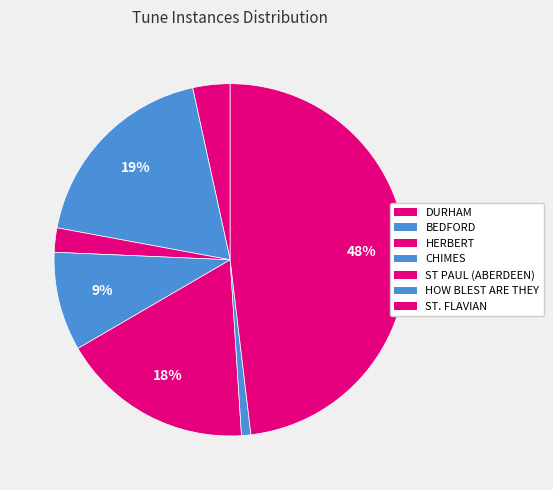

Combined, what portion of the pie is ST. FLAVIAN and HOW BLEST ARE THEY?

49.0%